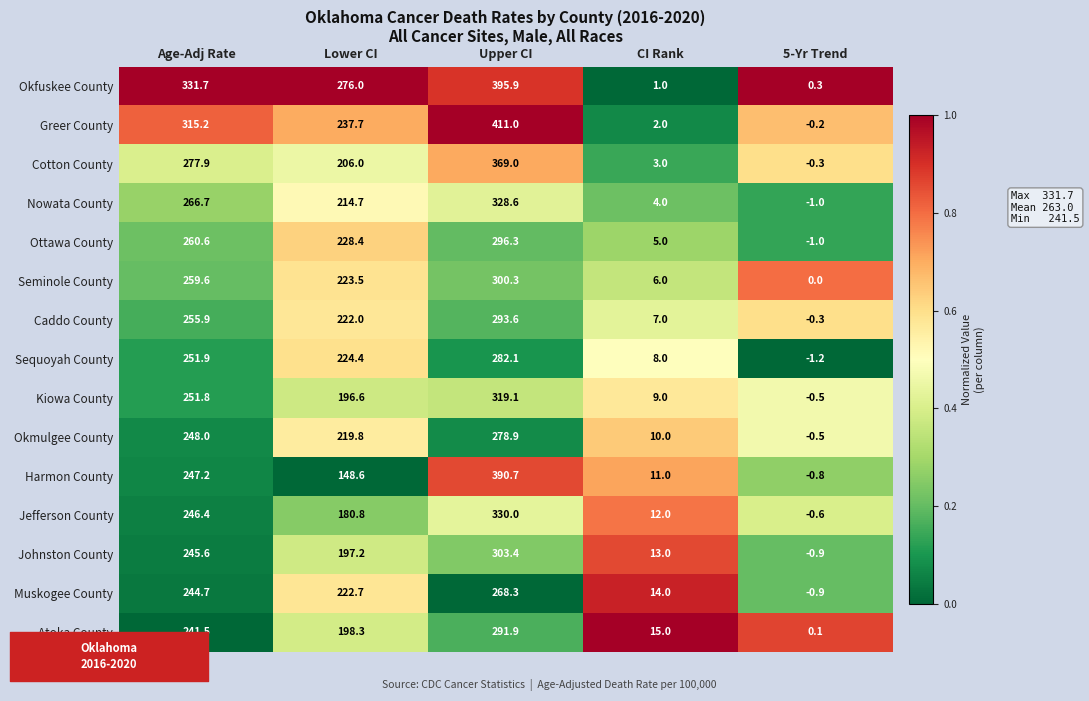

What is the total value across all series at 5-Yr Trend?

-7.8